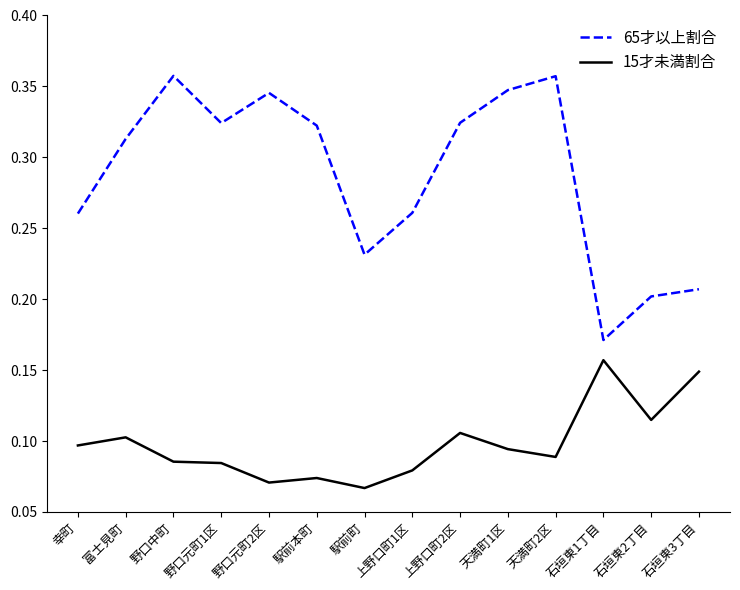

True or false: 65才以上割合 and 15才未満割合 cross at least once.

False